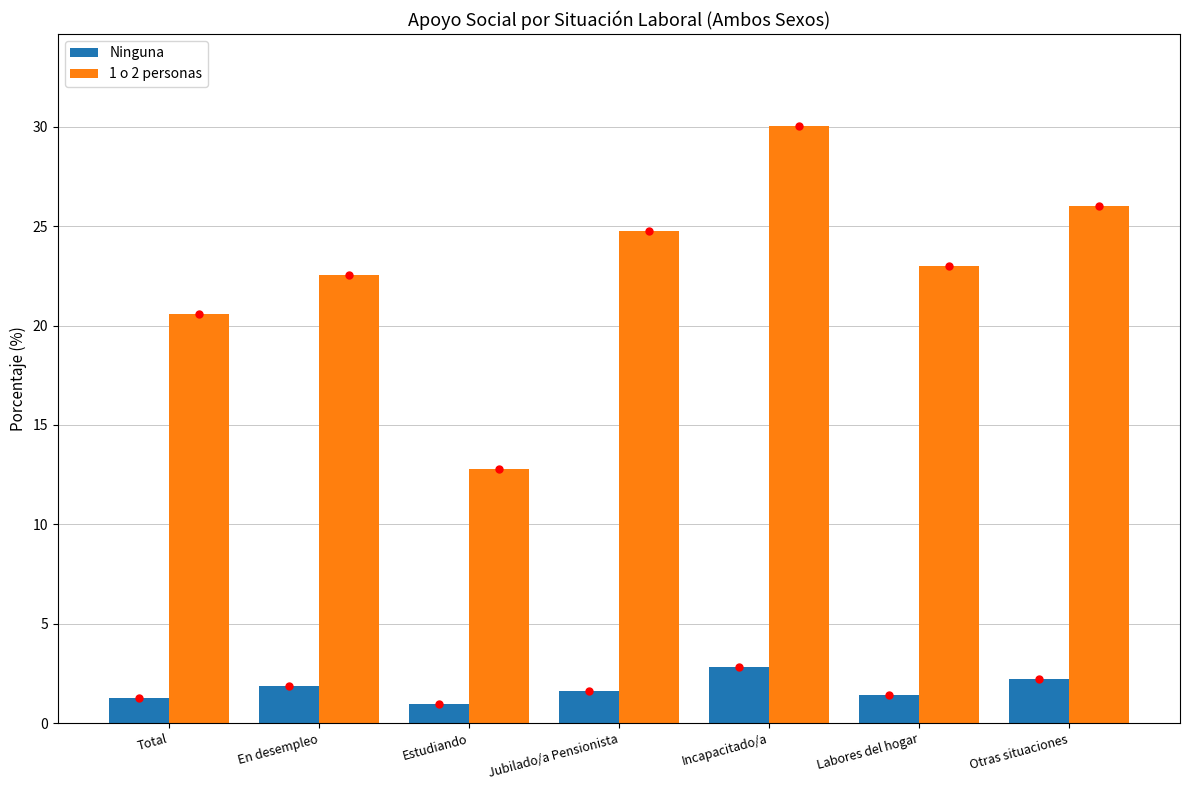

At which label does Ninguna reach its peak?

Incapacitado/a